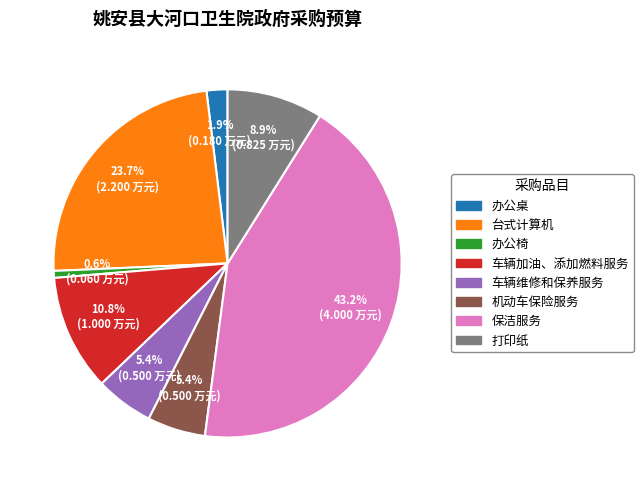

To the nearest percent, what portion does 办公桌 represent?

2%